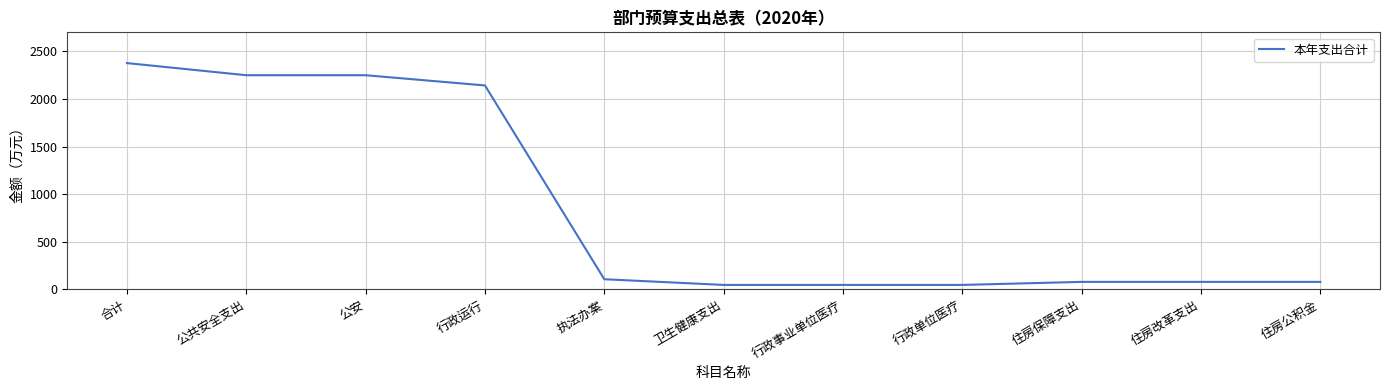

The chart shows a value of 79.6 at 住房改革支出. True or false?

True